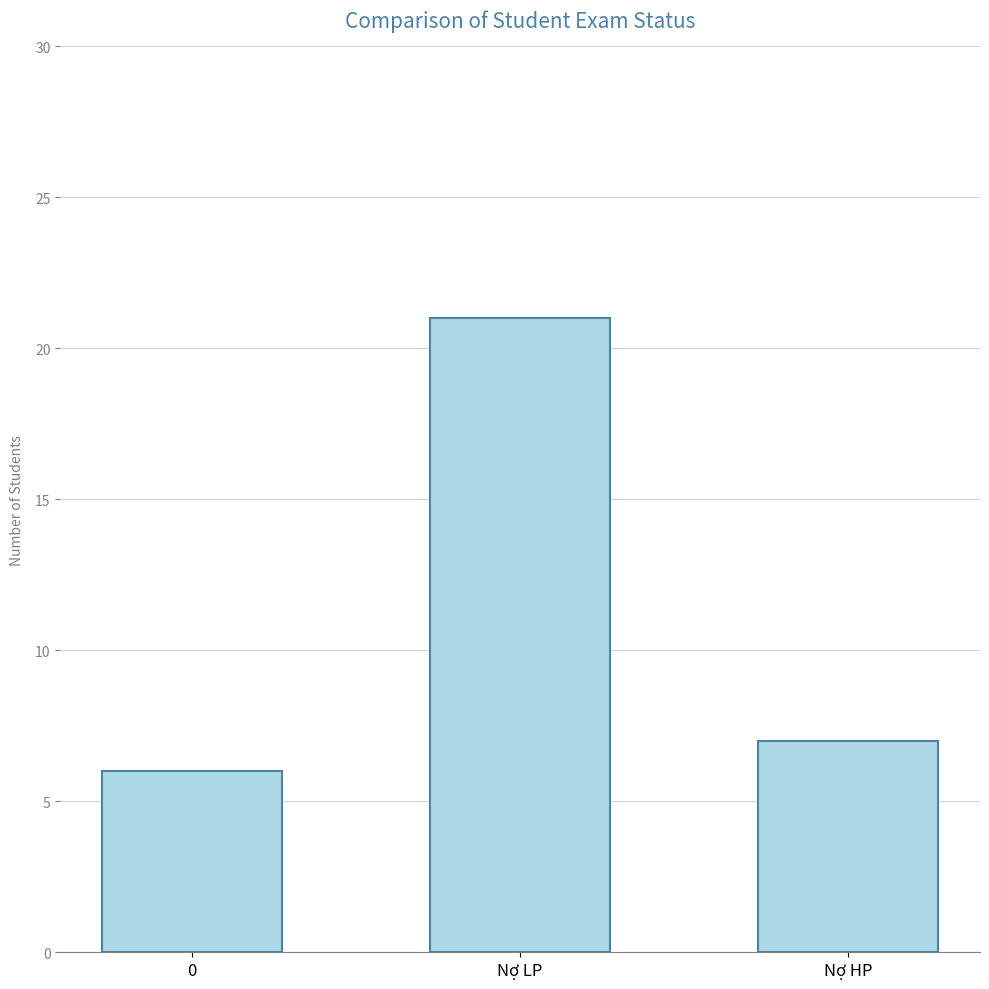

Is it true that the value at Nợ HP is 7?

True